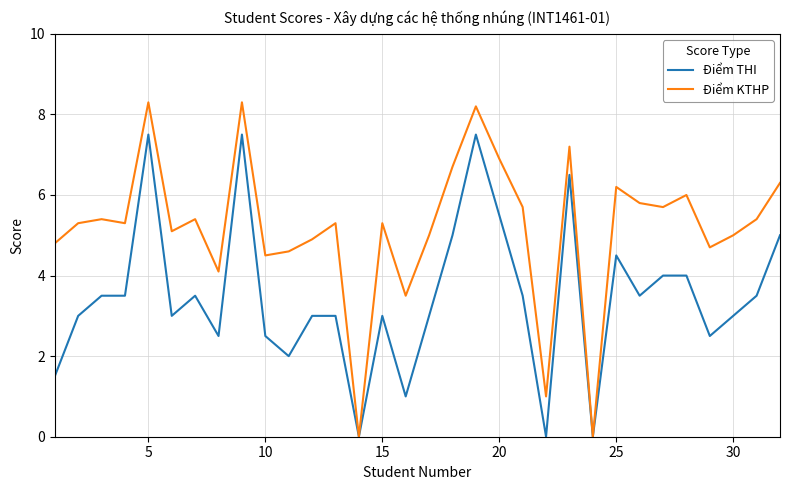

True or false: Điểm KTHP has more than 0 interior local peaks.

True